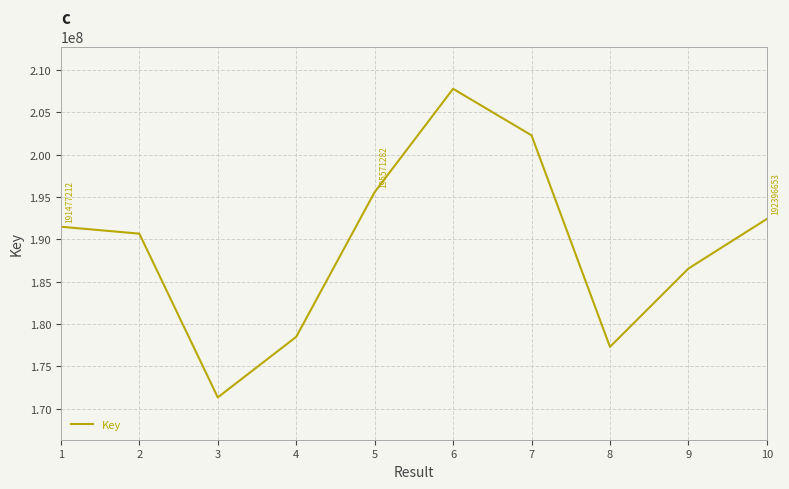

Between 3 and 10, which is larger?

10